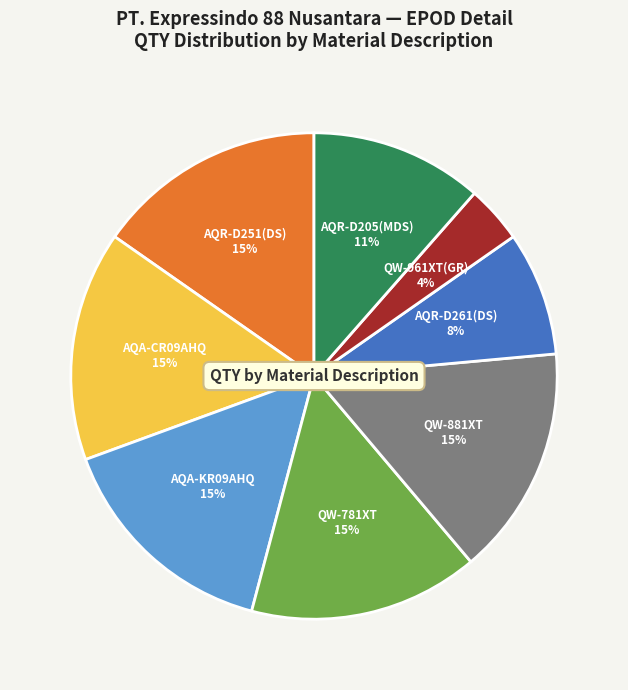

Is there a majority slice in this chart?

No